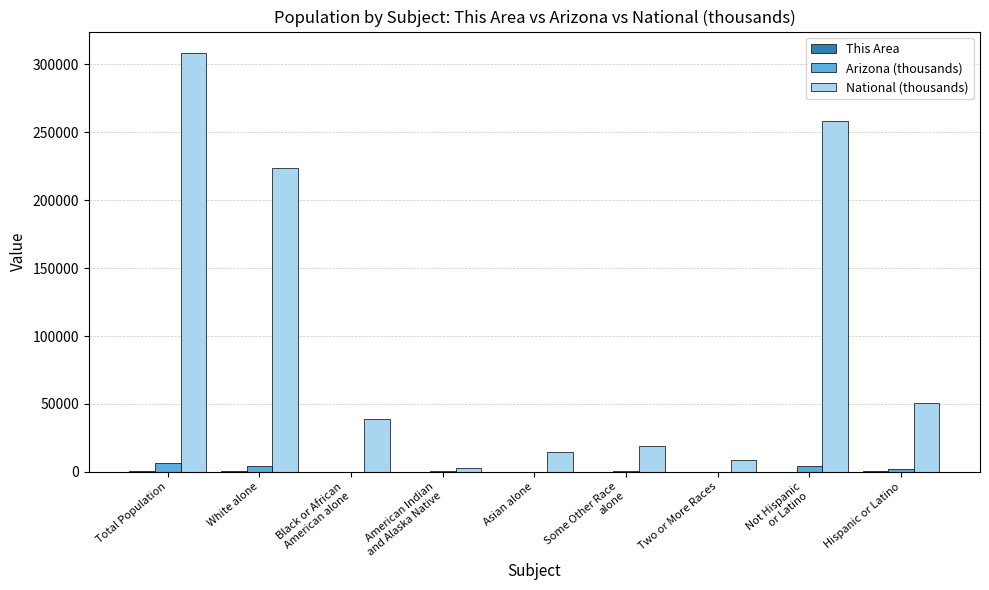

What is the sum of all National (thousands) values?

925696.6